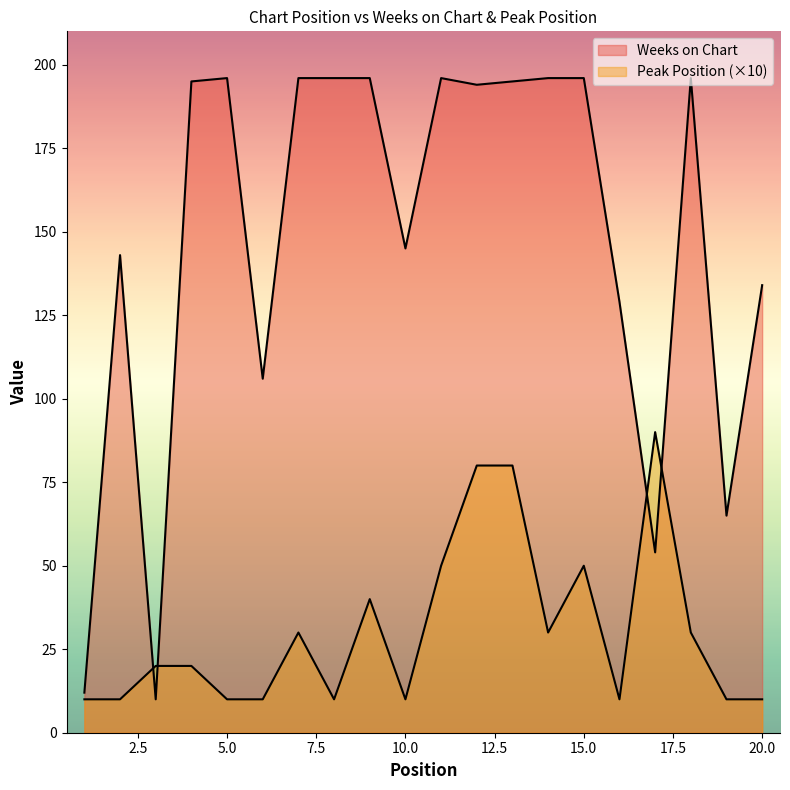

Where is the first local minimum for Peak Position?

8